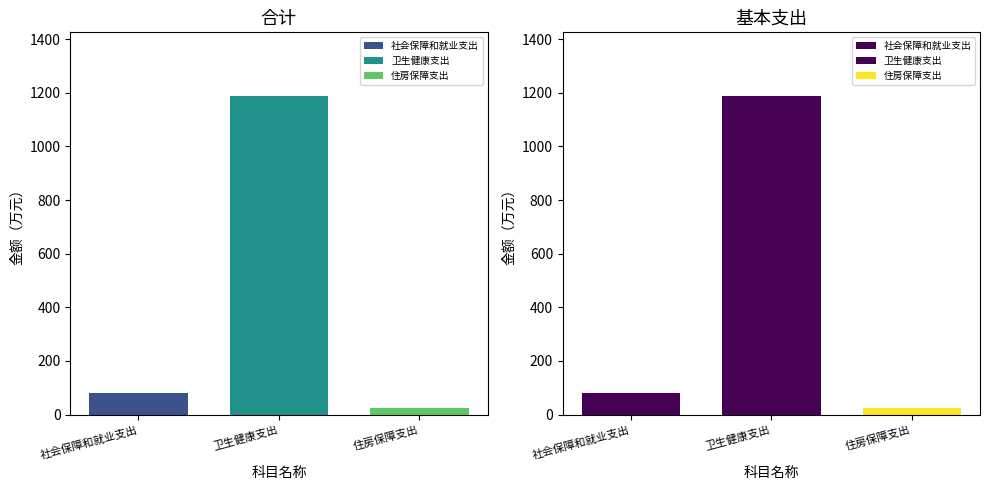

What is the greatest value displayed?

1187.7